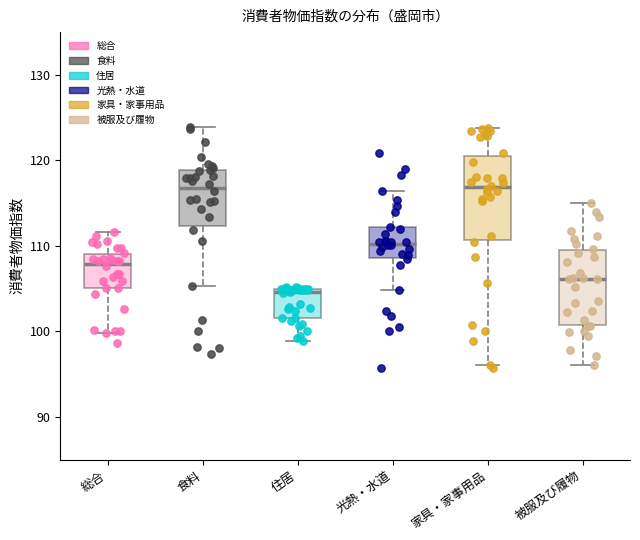

Where does the median line of the box for 家具・家事用品 sit on the y-axis? The values are not printed on the chart, so give them approximately, as read against the axis.

117